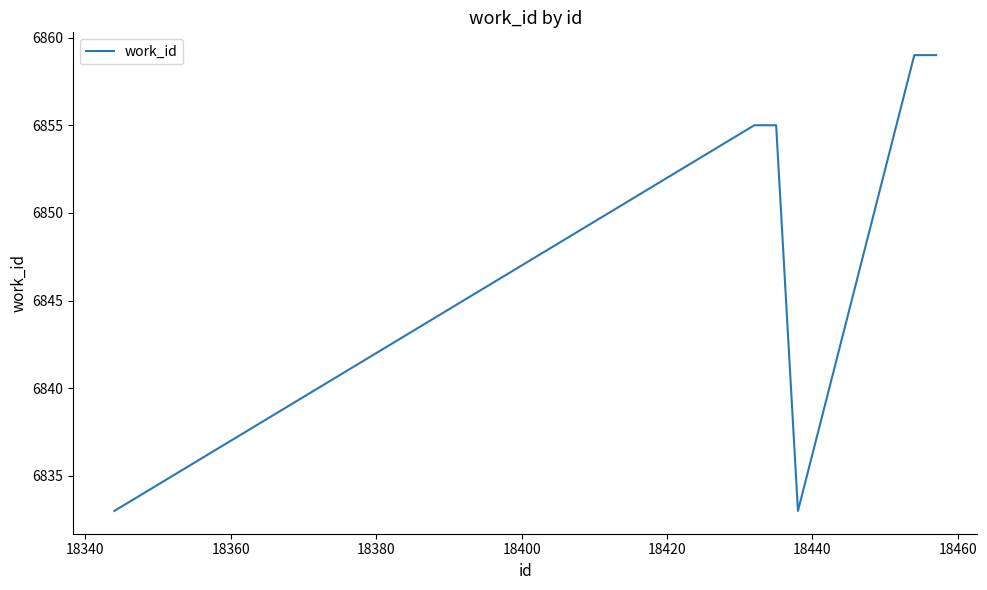

What is the greatest value displayed?

6859